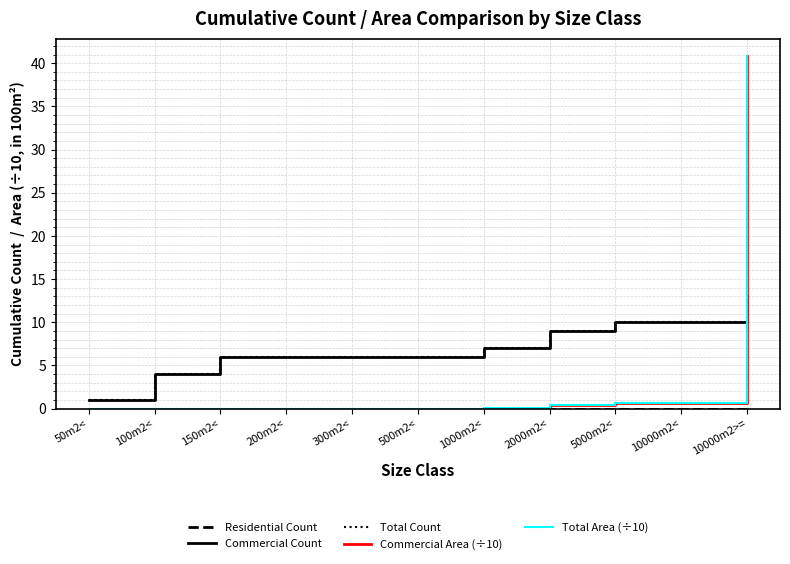

Does the chart have visible grid lines?

Yes